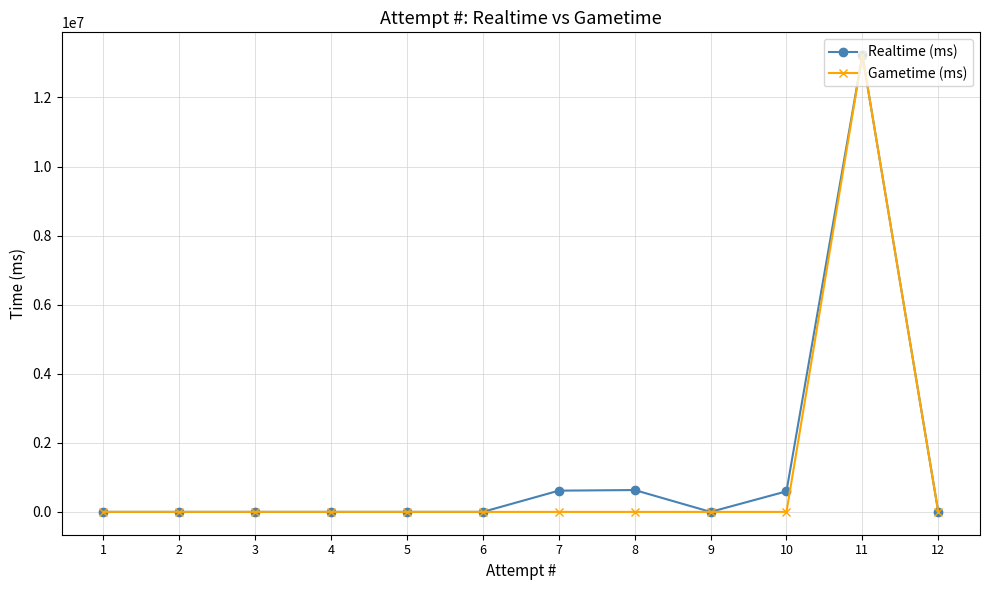

Which category has the highest value across all series?

11